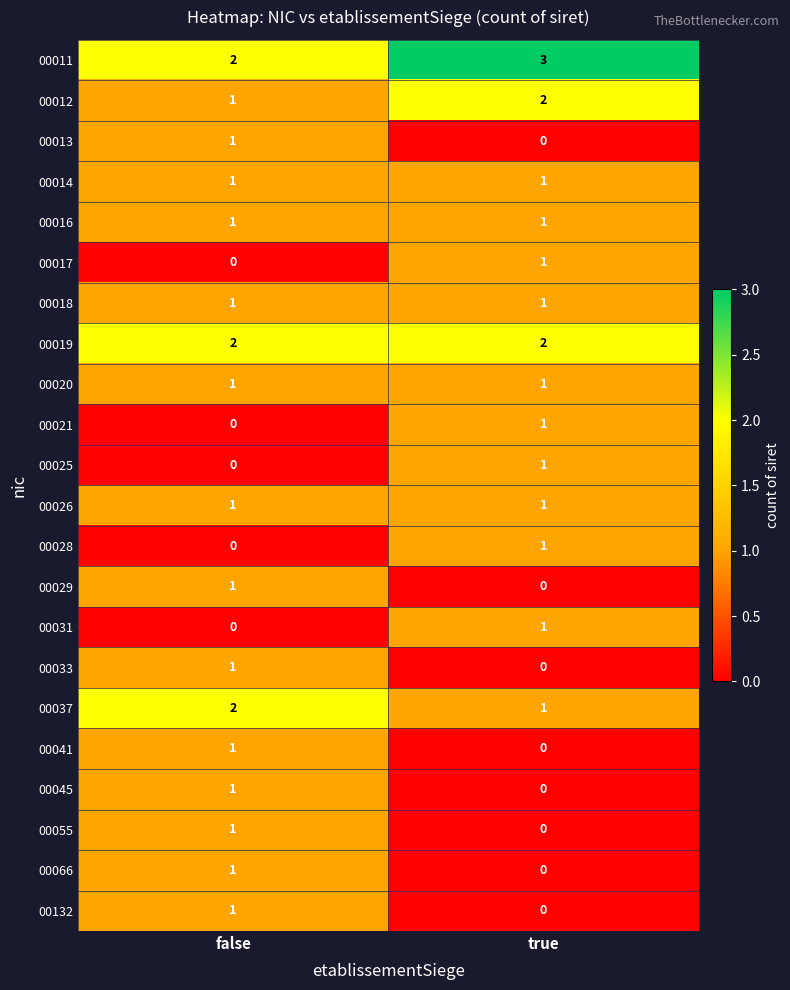

True or false: 00014 has a value of 0 at true.

False